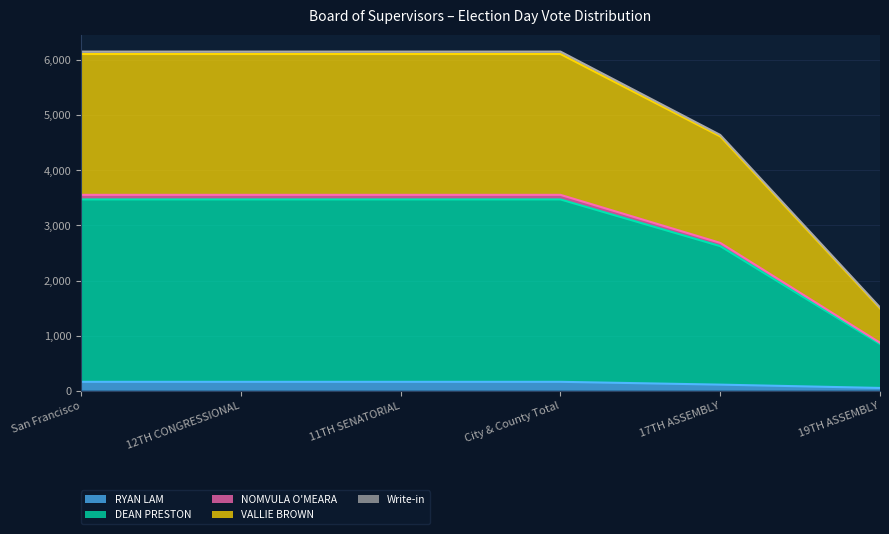

What is the sum of the RYAN LAM values at 11TH SENATORIAL and 17TH ASSEMBLY?

273